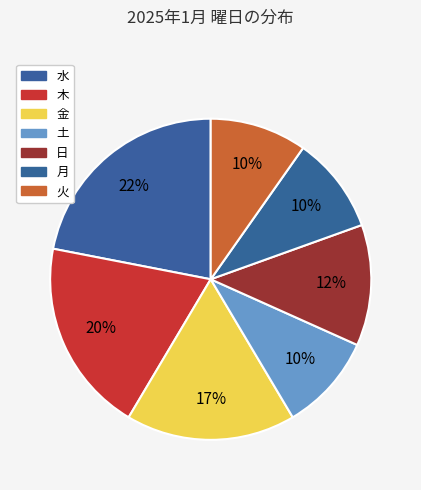

The 日 slice represents 21% of the pie. True or false?

False